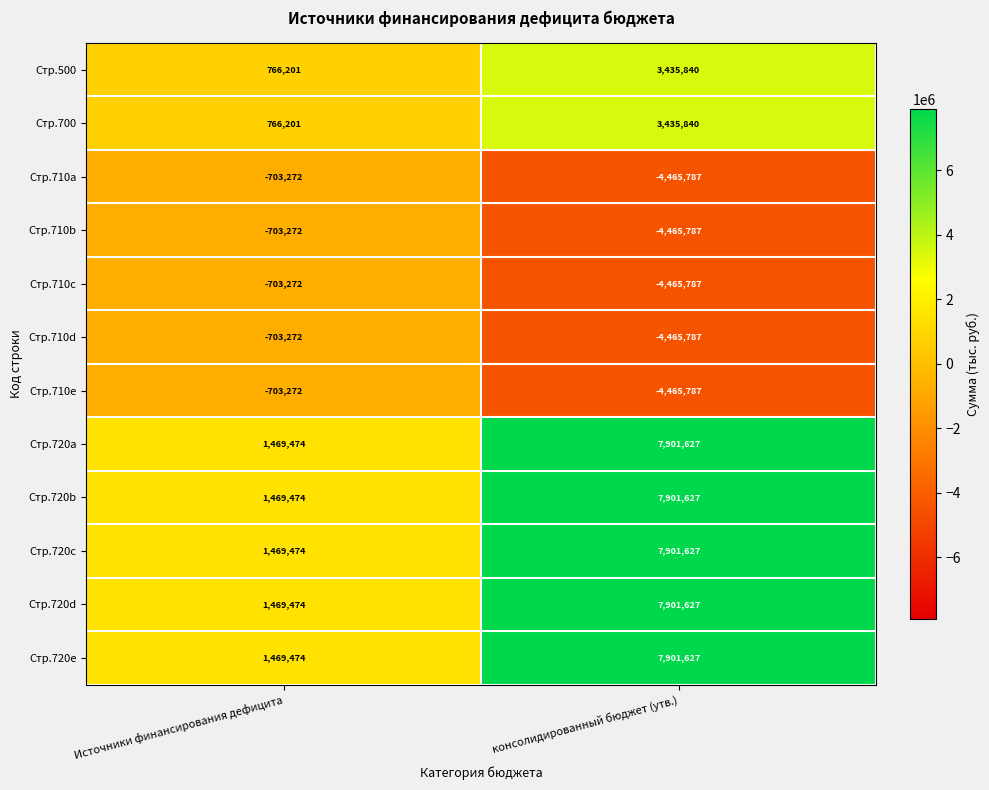

What is the approximate value of Стр.710e at консолидированный бюджет (утв.), to the nearest 50?

-4465800